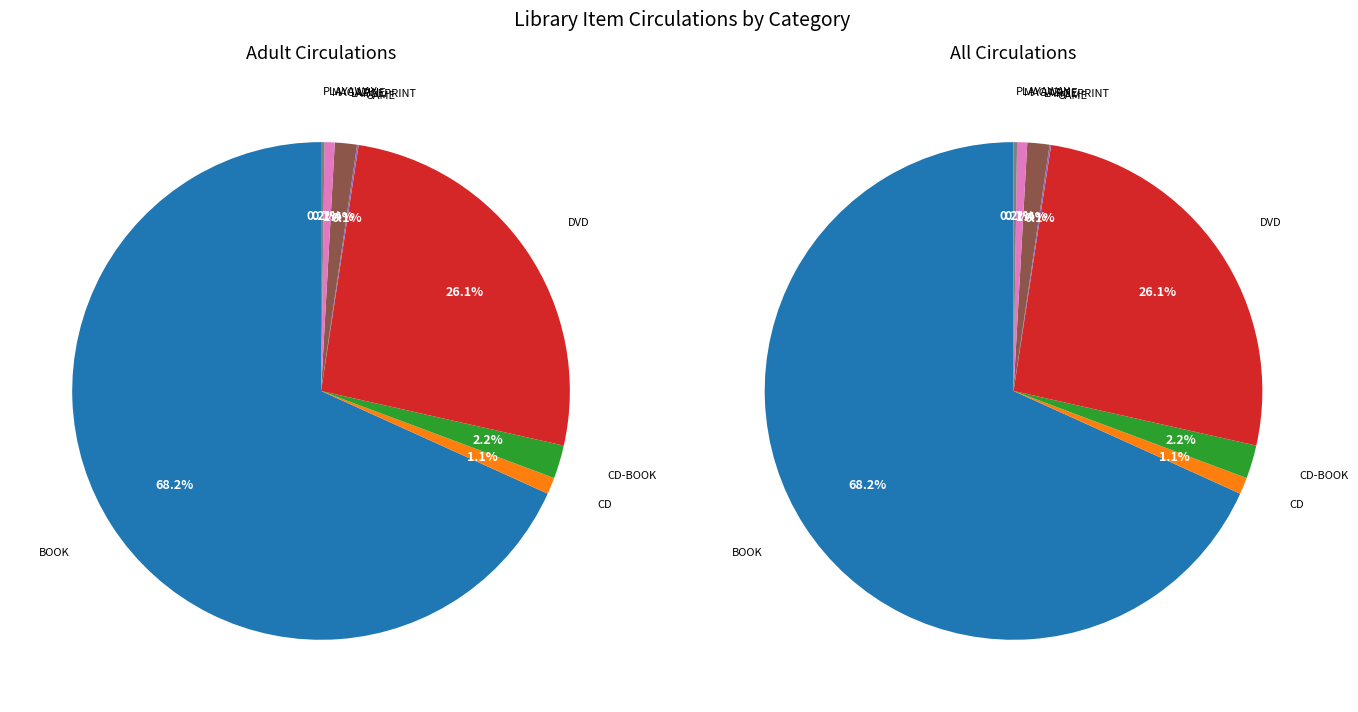

How many segments does this pie chart have?

8